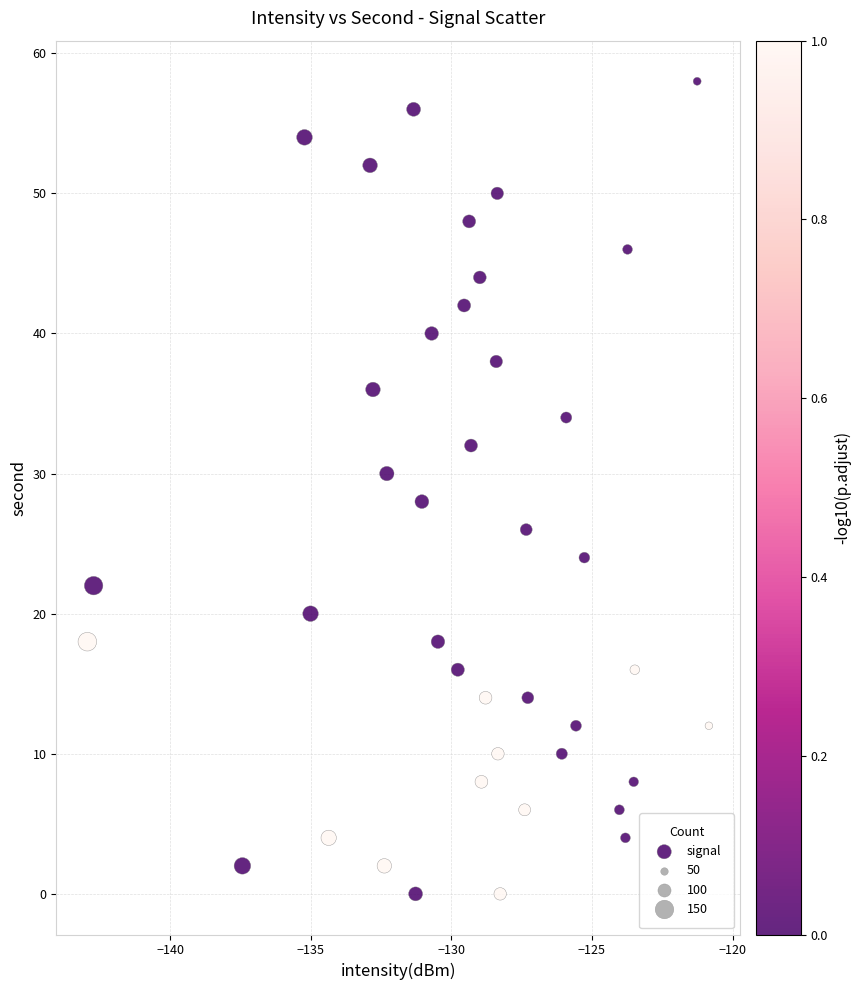

What is the range of Y values (max minus min)?

58